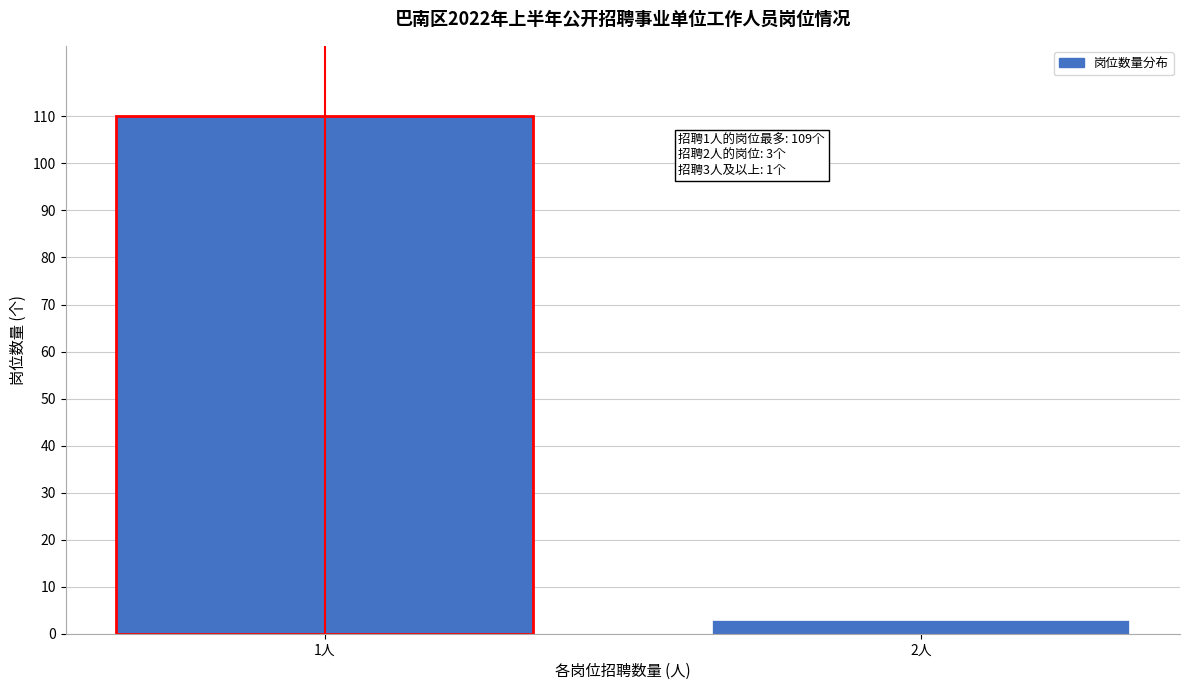

Reading left to right, extract all data points from this chart.

1人=110	2人=3